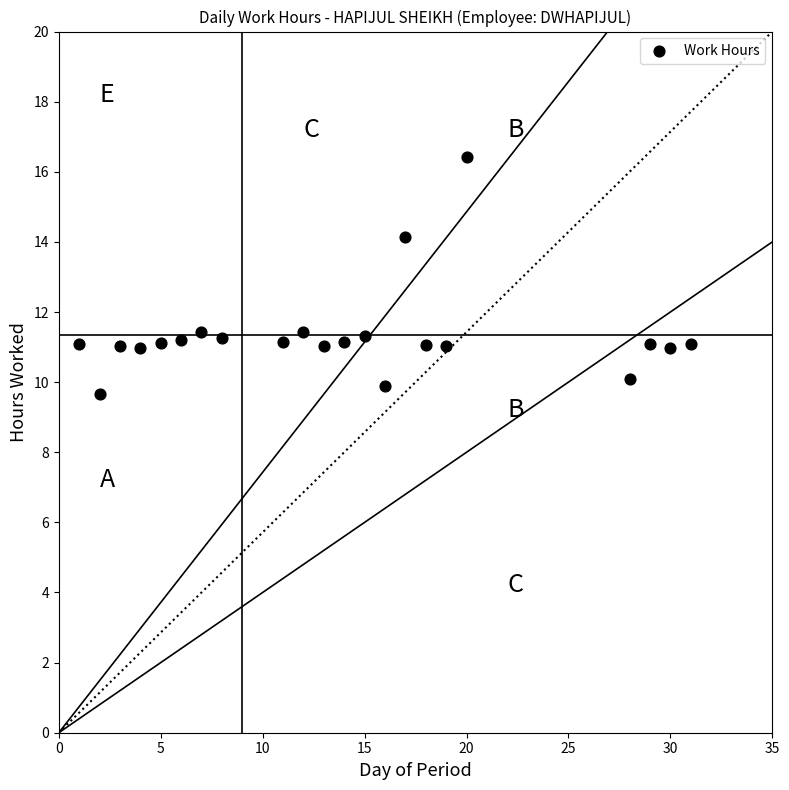

What Y value in the scatter plot is closest to 13?

14.1